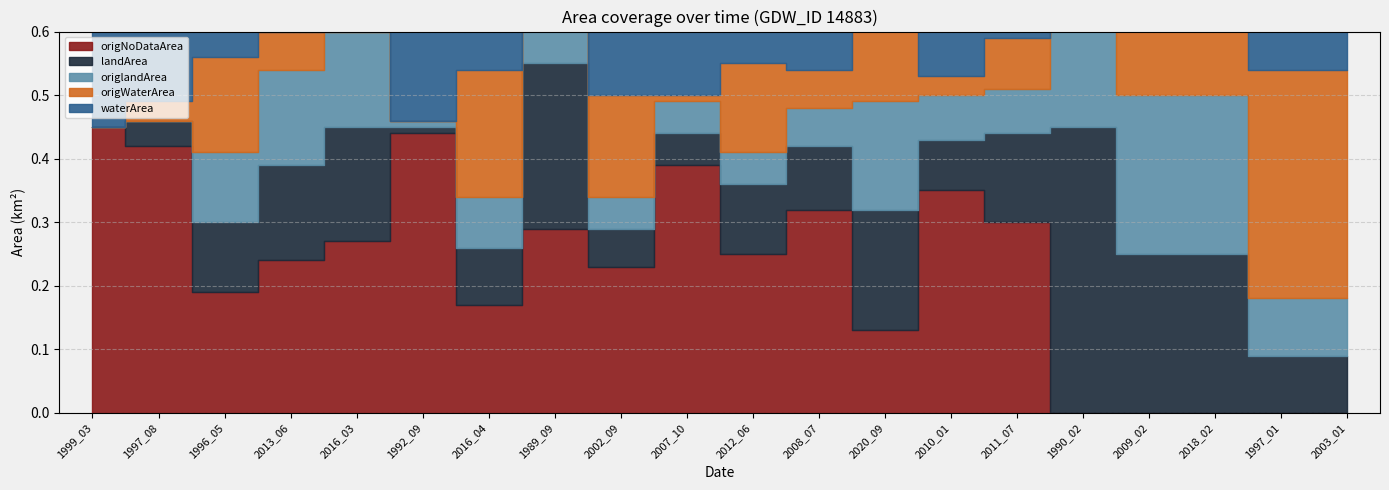

How many waterArea values are between 0 and 1?

20